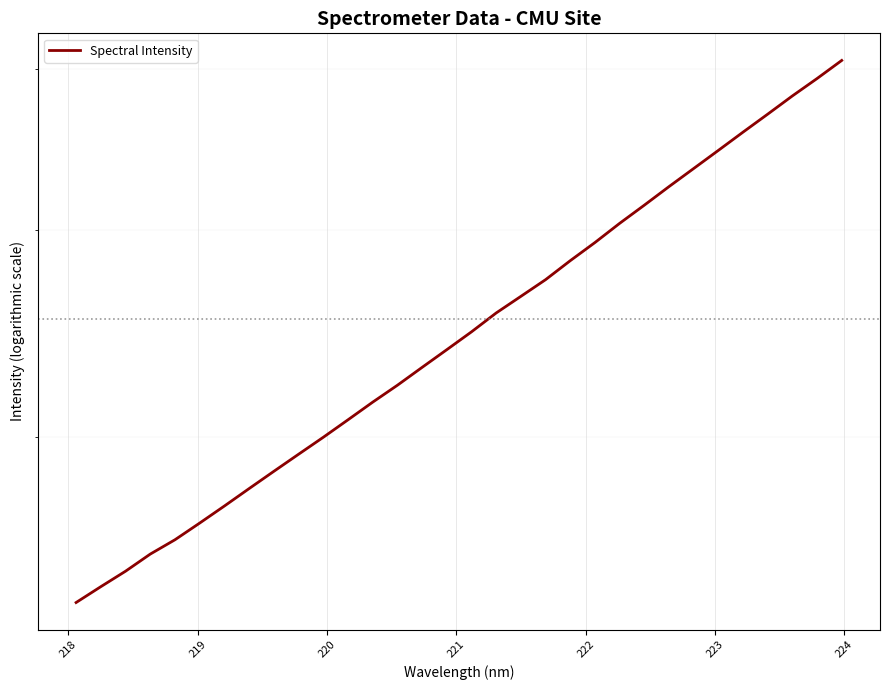

What is the greatest value displayed?

5056.4